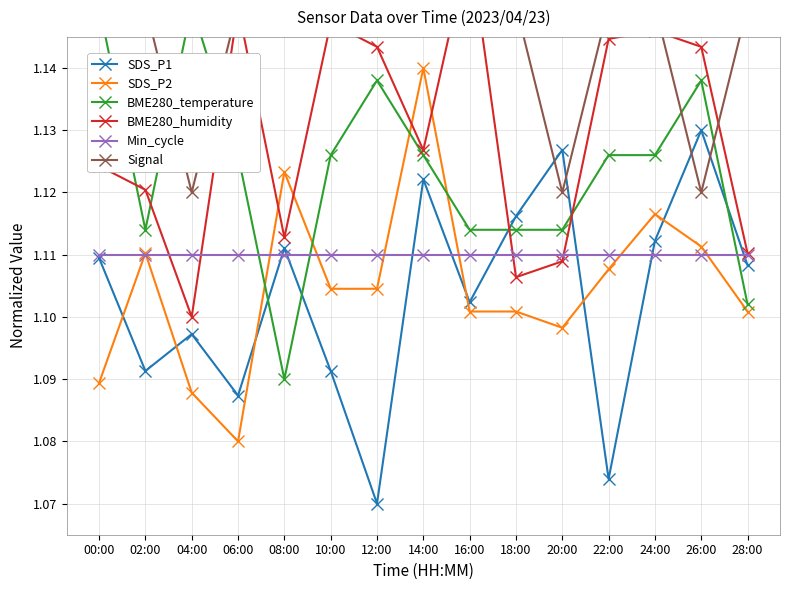

What is the sum of the SDS_P2 values at 18:00 and 28:00?

2.2